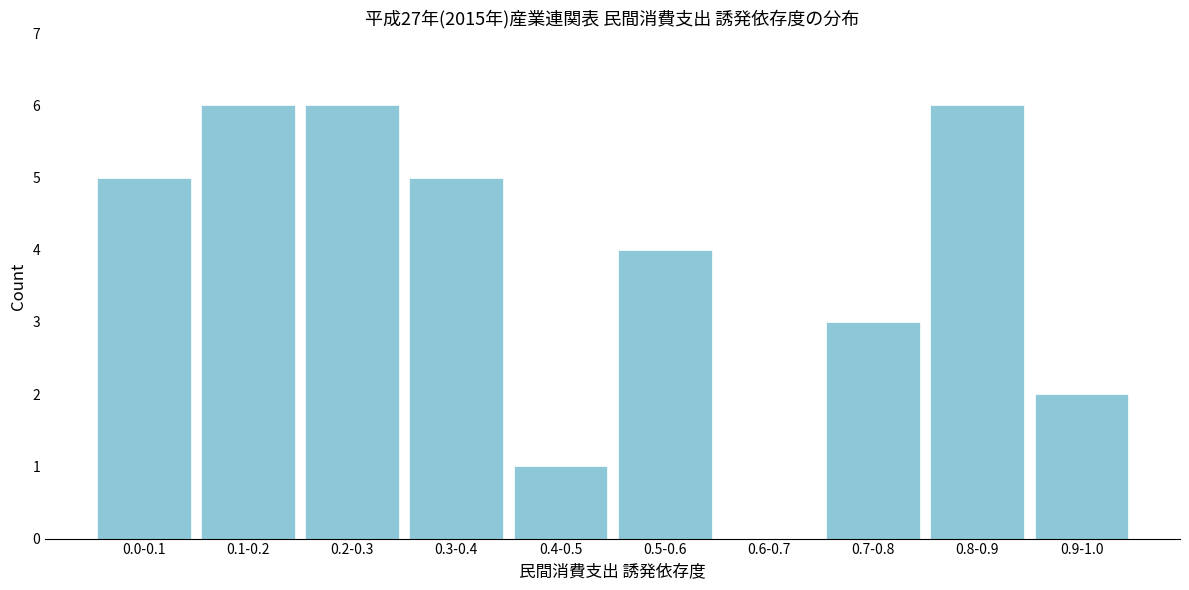

Reading left to right, extract all data points from this chart.

0.0-0.1=5	0.1-0.2=6	0.2-0.3=6	0.3-0.4=5	0.4-0.5=1	0.5-0.6=4	0.6-0.7=0	0.7-0.8=3	0.8-0.9=6	0.9-1.0=2